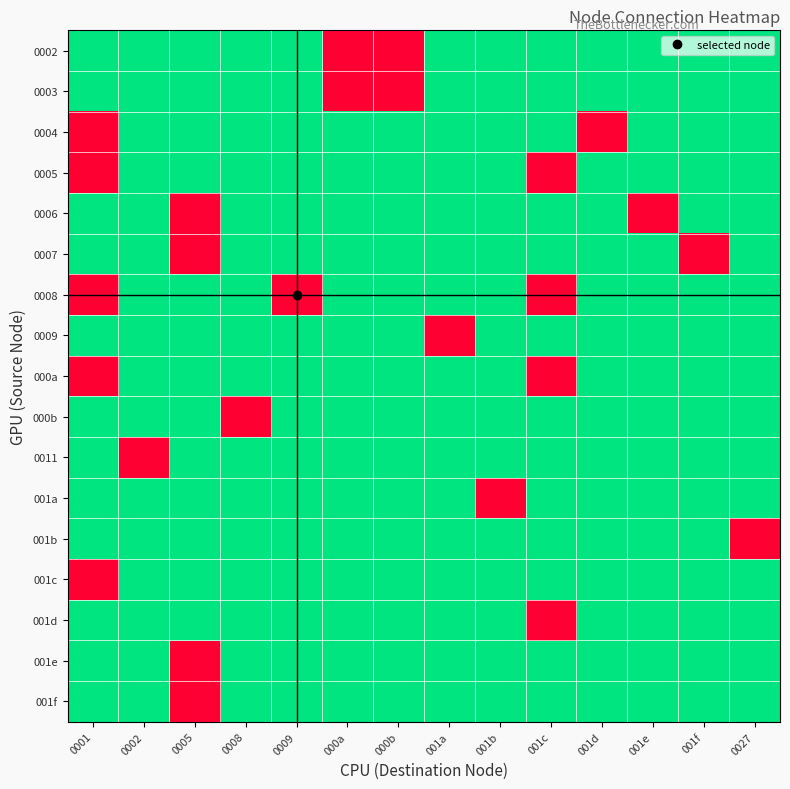

What is the spread (max minus min) of values at 0005?

1